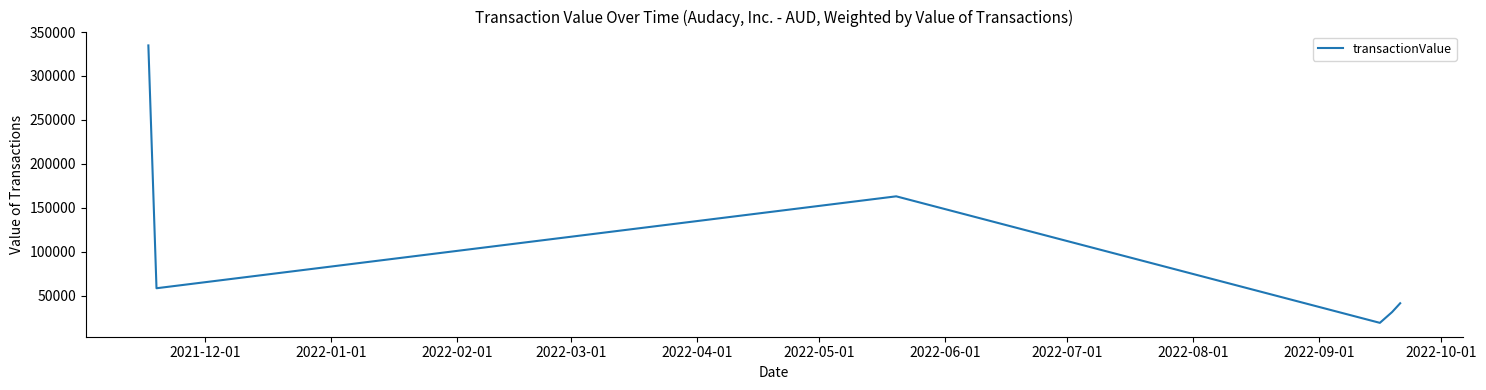

Reading left to right, list all the values displayed in this chart.

334802	58344	163000	18945	31195	41261